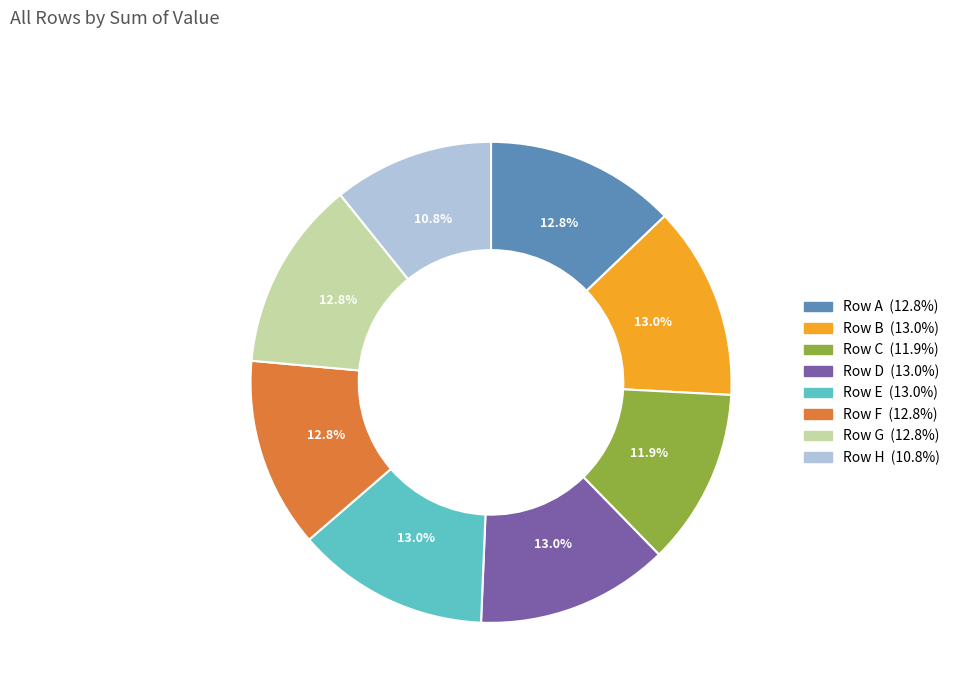

To the nearest percent, what is the difference between the largest and smallest slice percentages?

2%